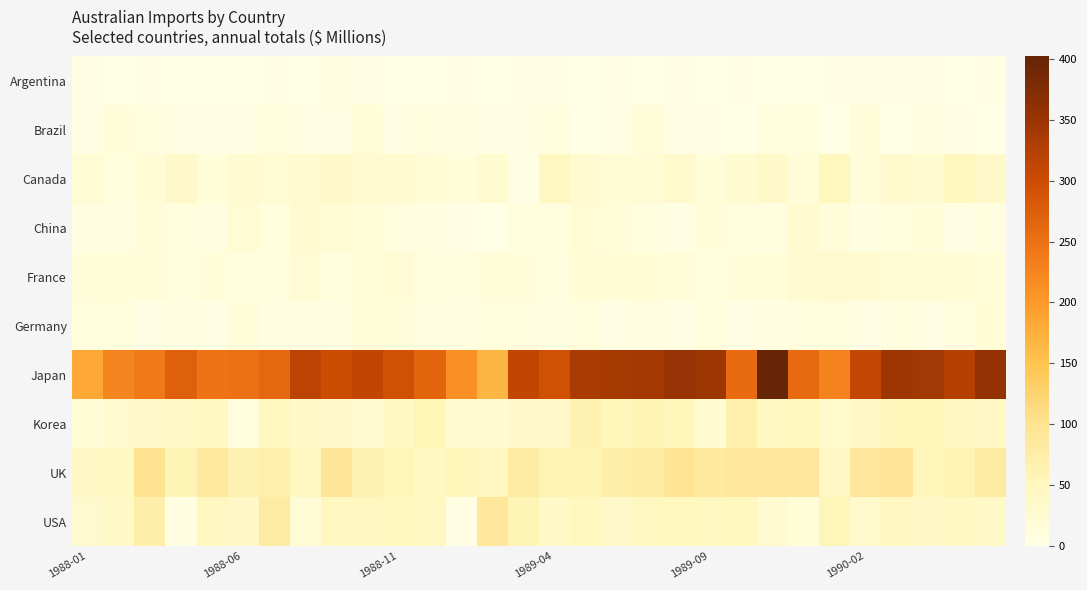

Which series has the largest total across all categories?

Japan